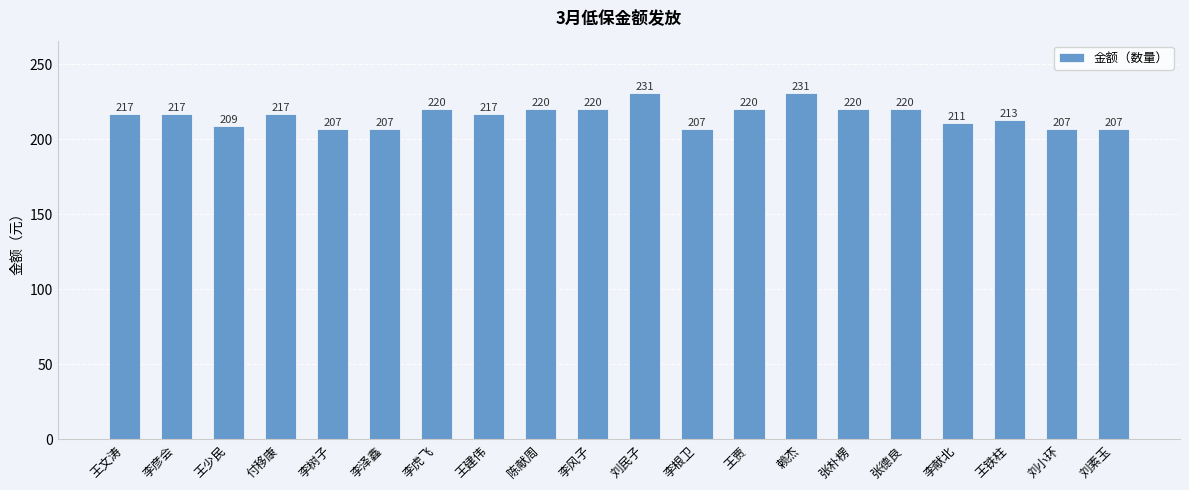

Count the number of categories in the chart.

20